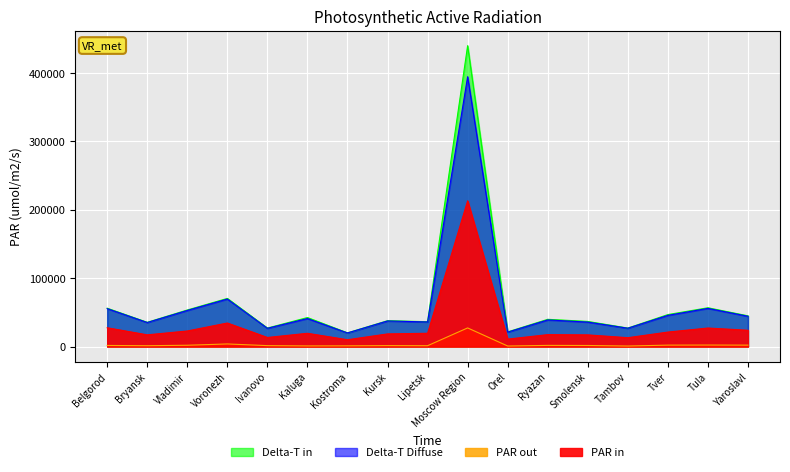

Is it true that Delta-T Diffuse equals 9782 at Lipetsk?

False